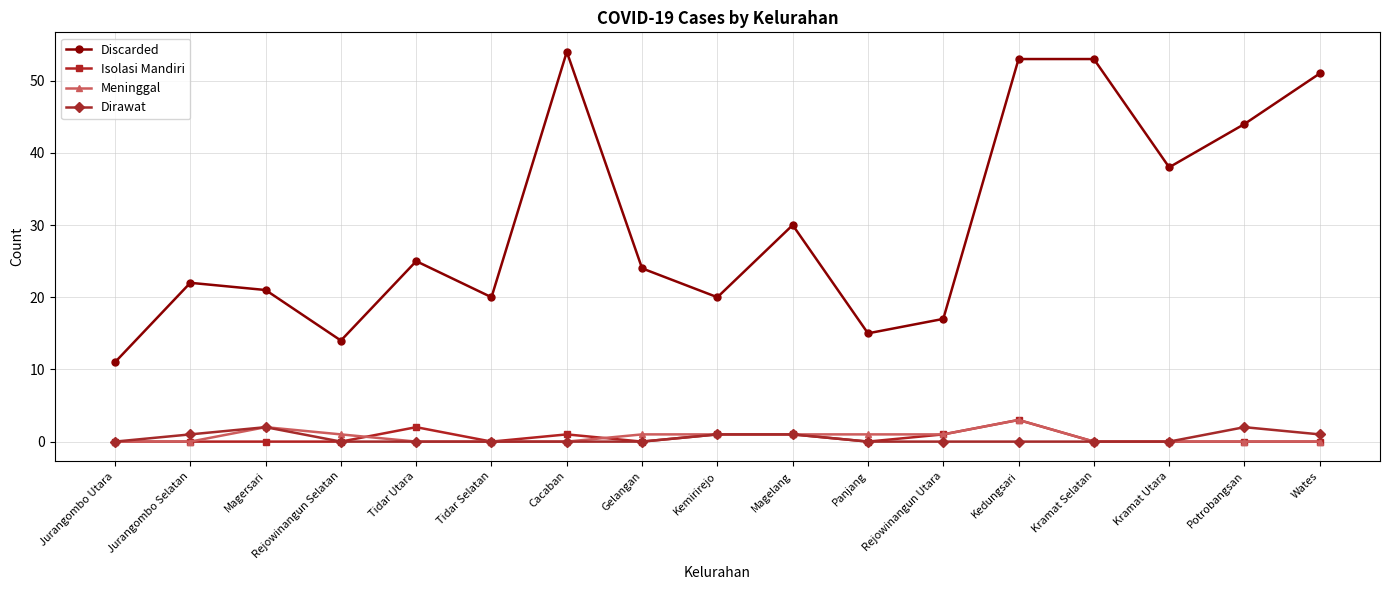

What is the difference between the maximum and minimum values in the Discarded series?

43